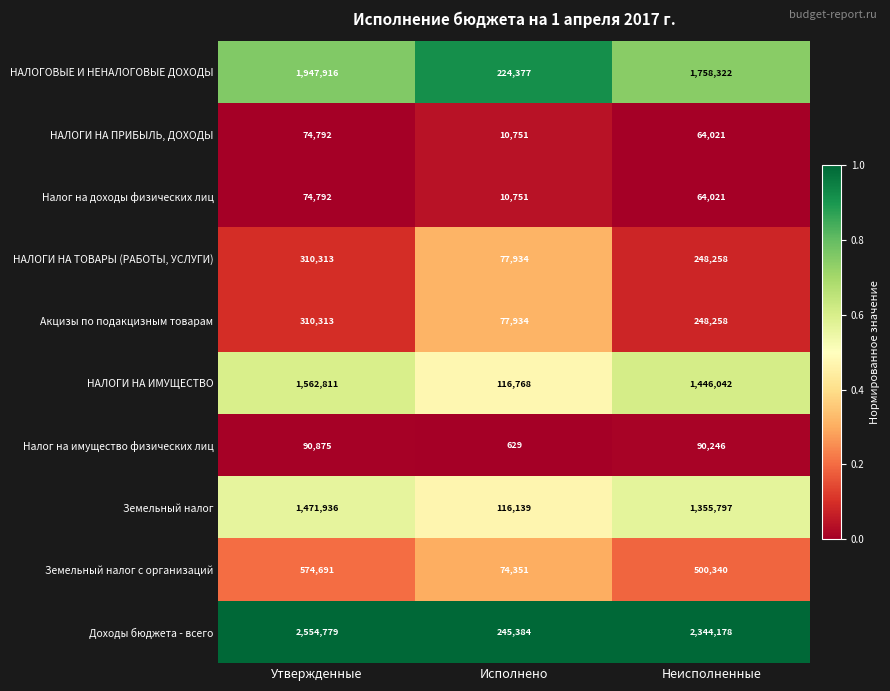

List the labels in order of Доходы бюджета - всего value, smallest first.

Исполнено, Неисполненные, Утвержденные